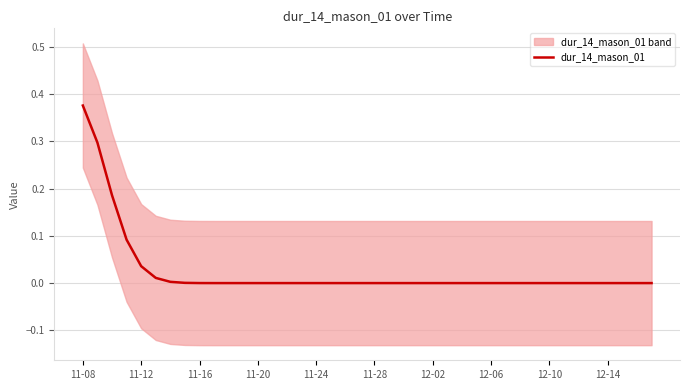

The dur_14_mason_01 series shows 0.0 at 12-02. True or false?

True